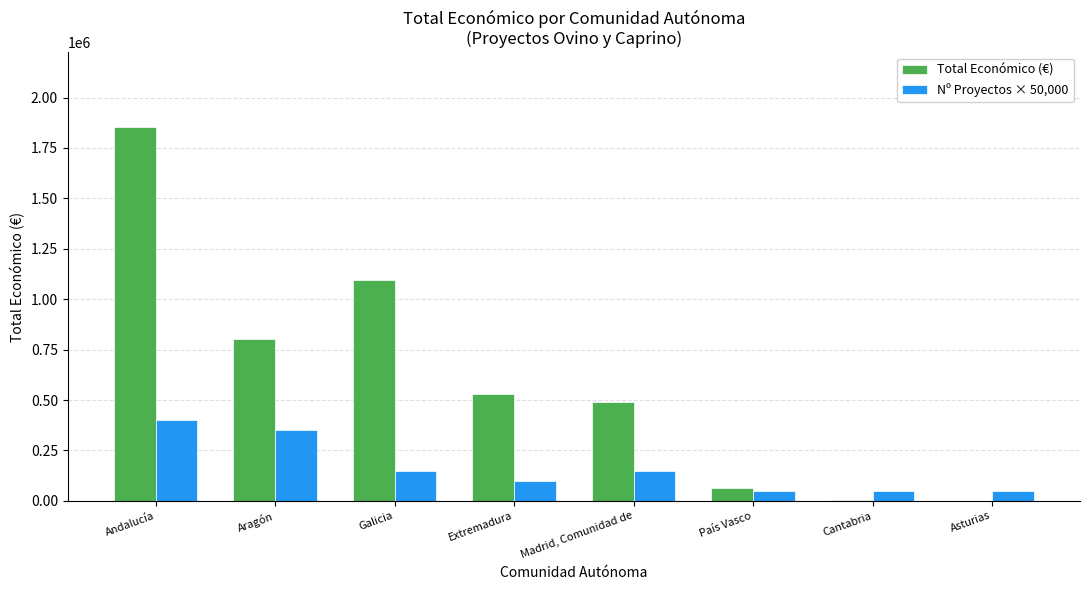

What is the greatest value displayed?

1853588